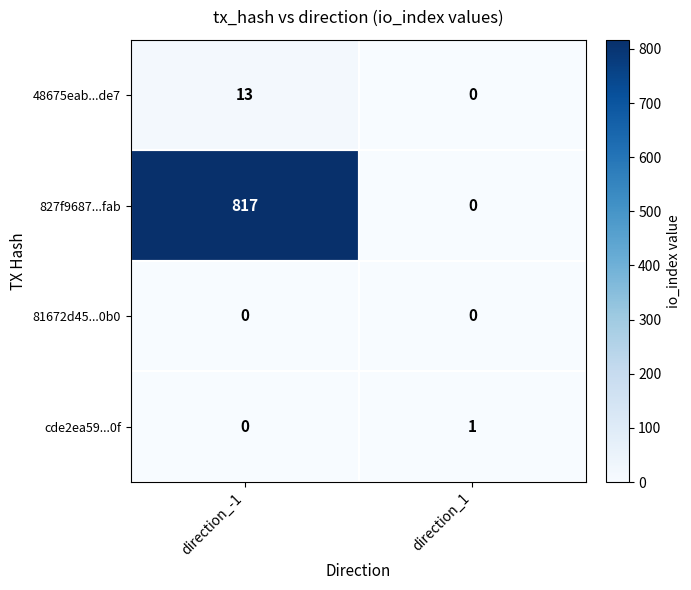

Count the number of categories in the chart.

2